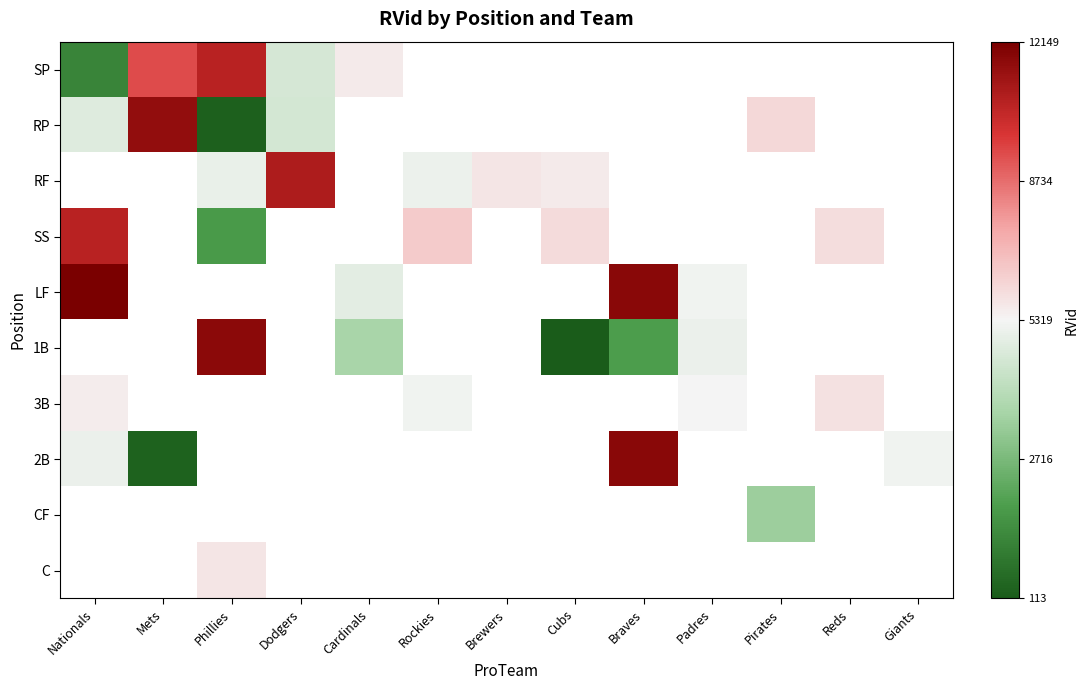

Count the number of categories in the chart.

13